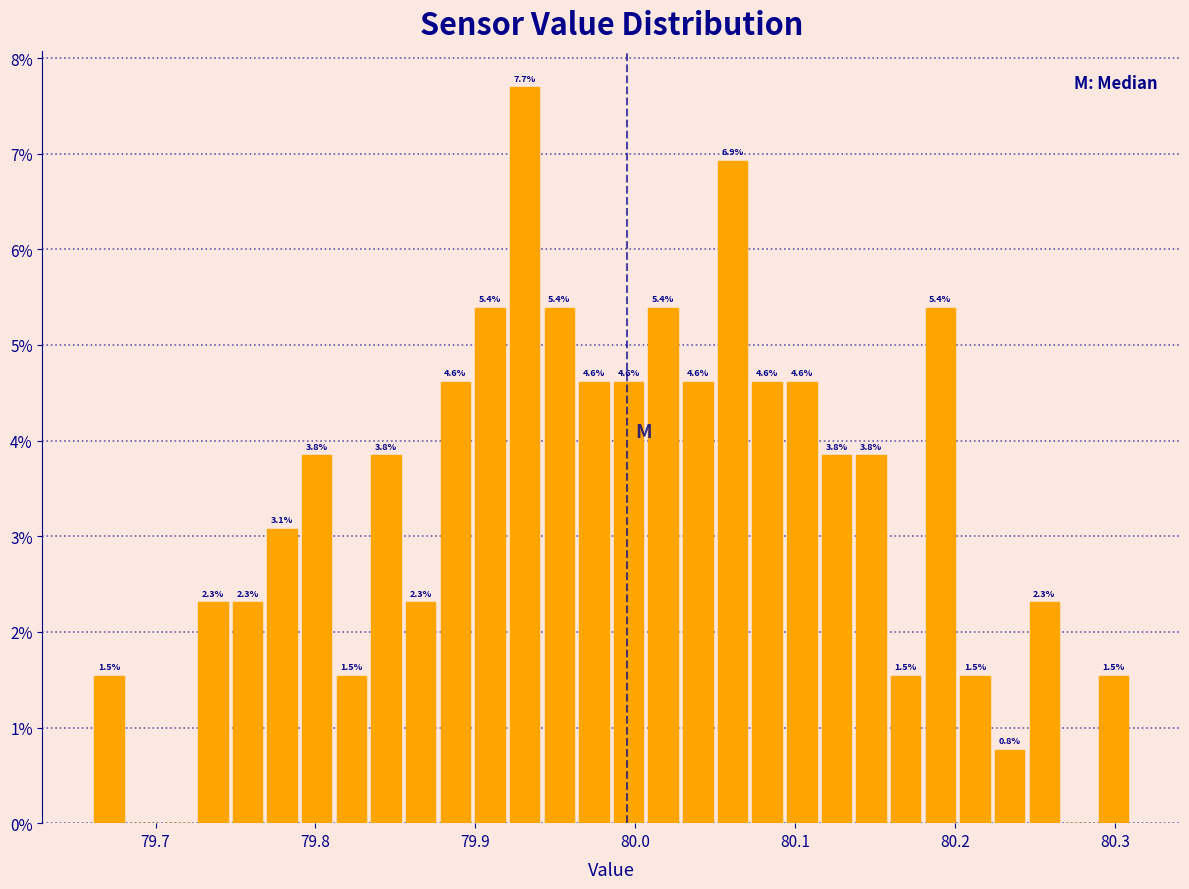

Read against the x-axis, roughly where is the centre of the tallest bar?

79.93